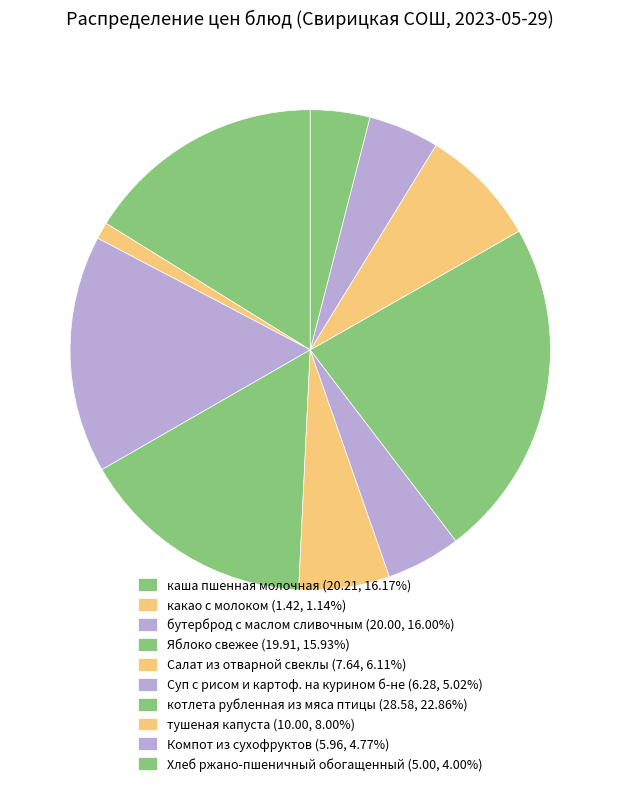

To the nearest percent, what is the average slice percentage?

10%